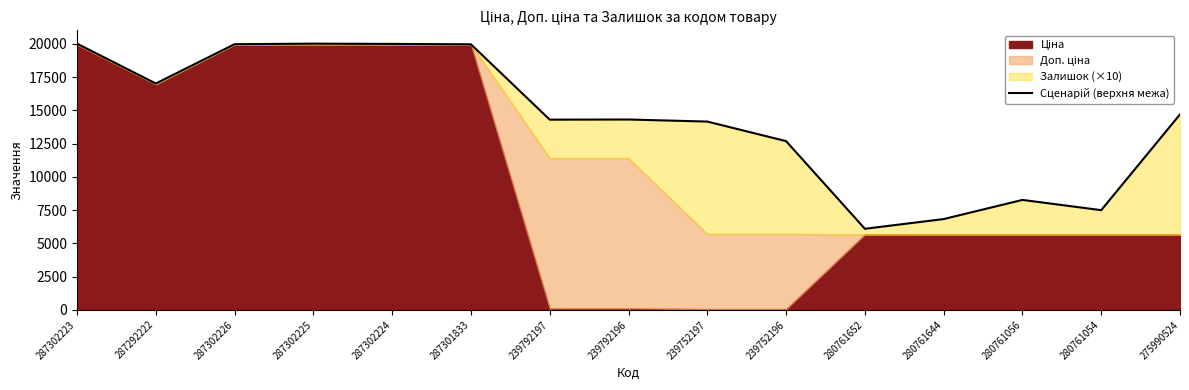

At which category does the chart reach its minimum across all series?

280761652